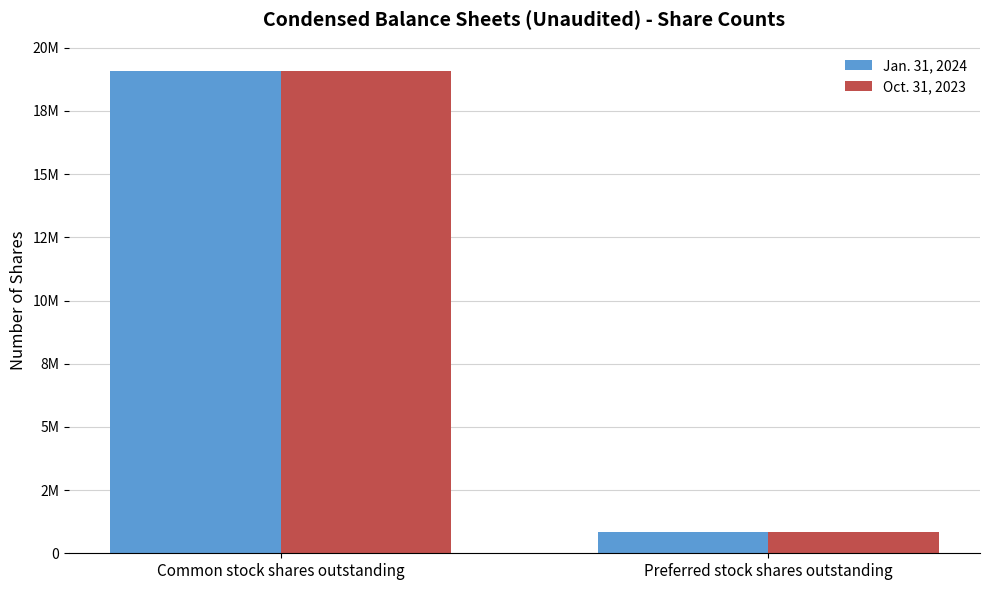

List the series in order of their overall mean, highest first.

Oct. 31, 2023, Jan. 31, 2024